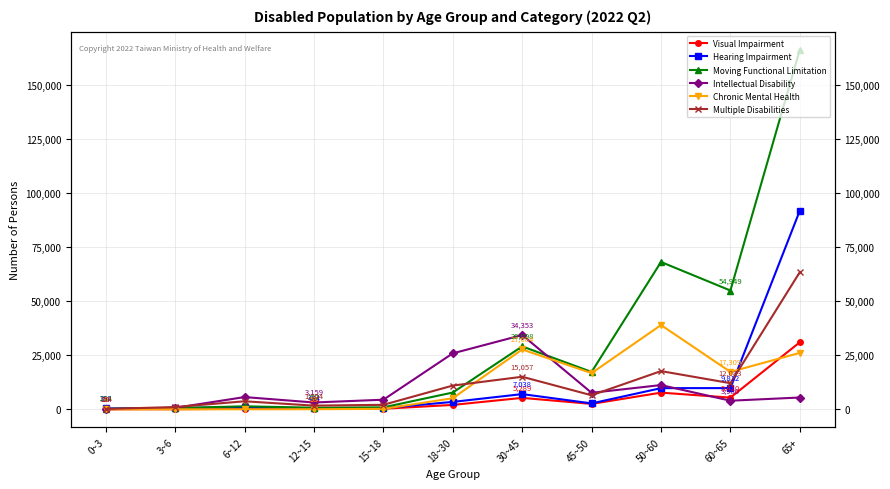

The value of Multiple Disabilities at 12~15 is 2586. True or false?

False